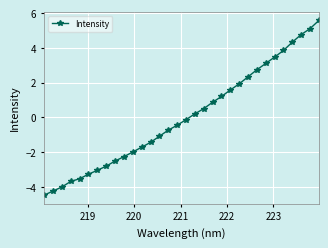

What is the value of the 10th point from the left?

-2.3